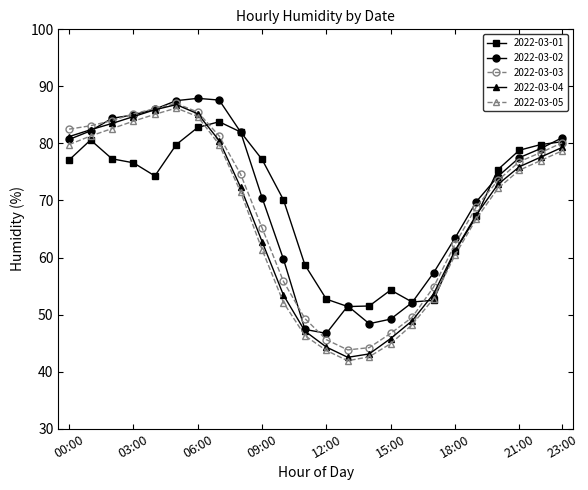

What is the smallest value displayed?

41.9